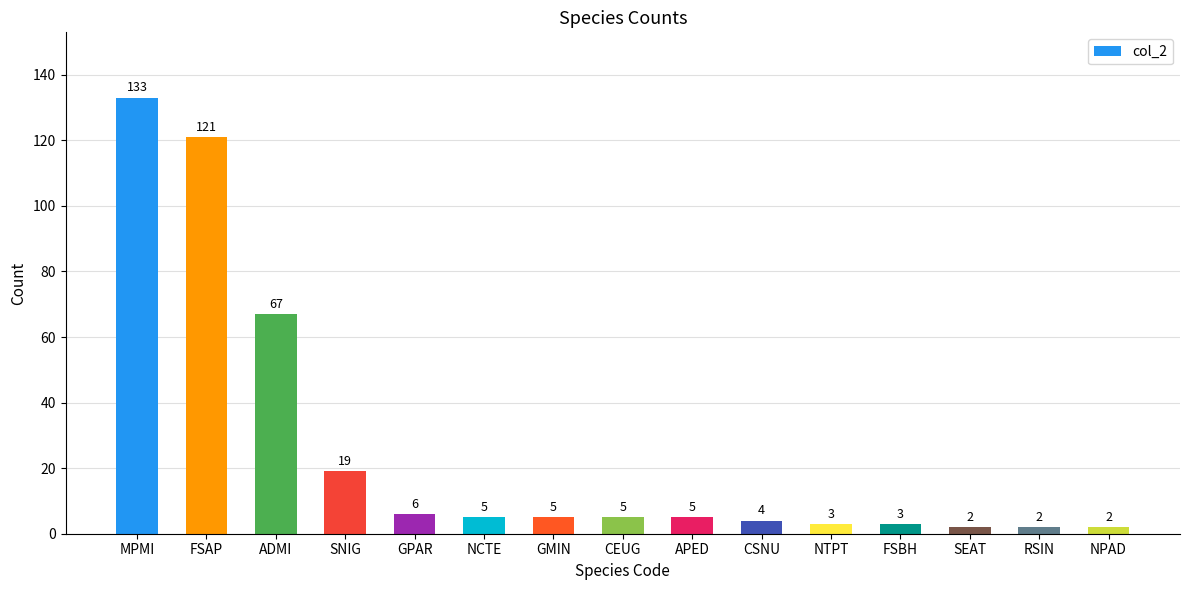

What is the ratio of the value at ADMI to the value at CEUG?

13.4